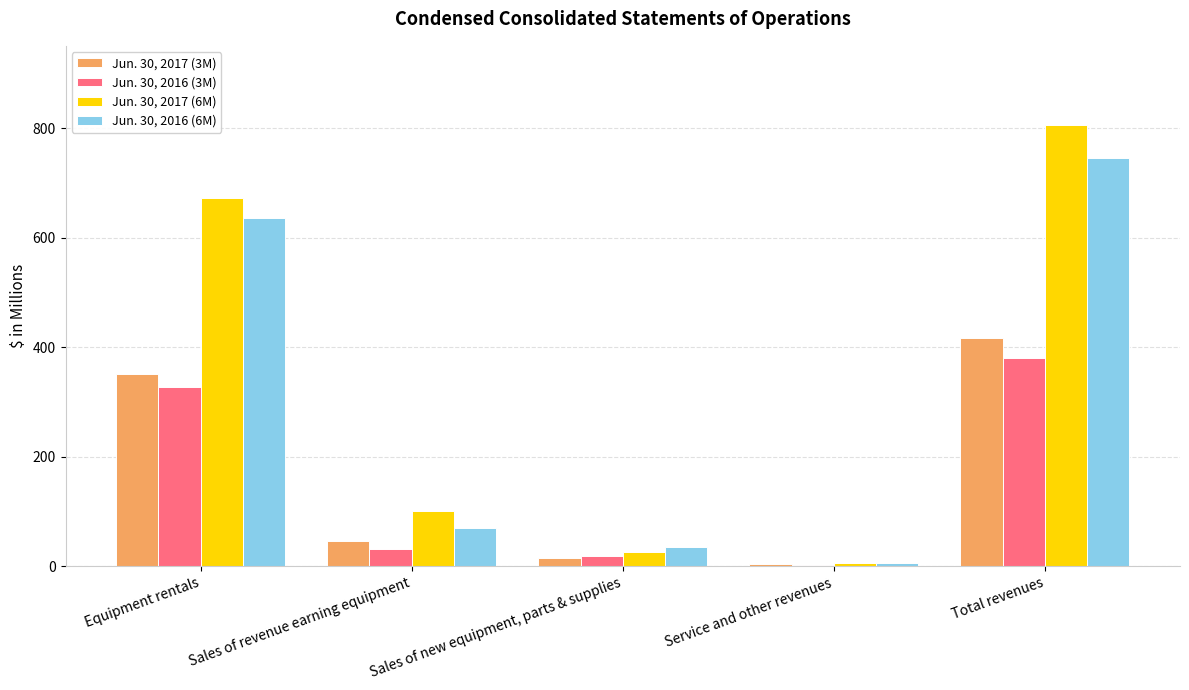

What is the difference between the Jun. 30, 2016 (6M) values at Sales of revenue earning equipment and Service and other revenues?

63.1